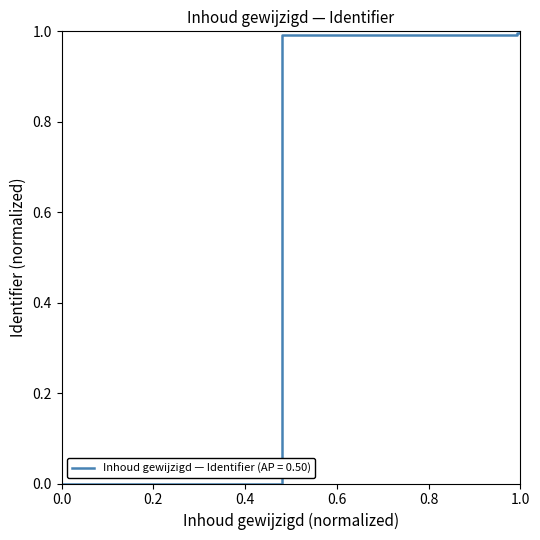

What is the greatest value displayed?

1.0